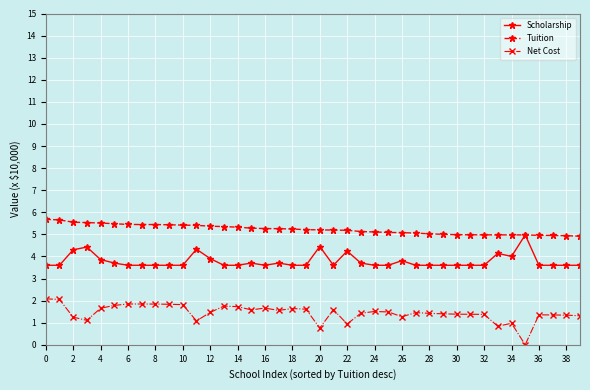

What is the value of the Tuition point at the 6th from the left?

5.5